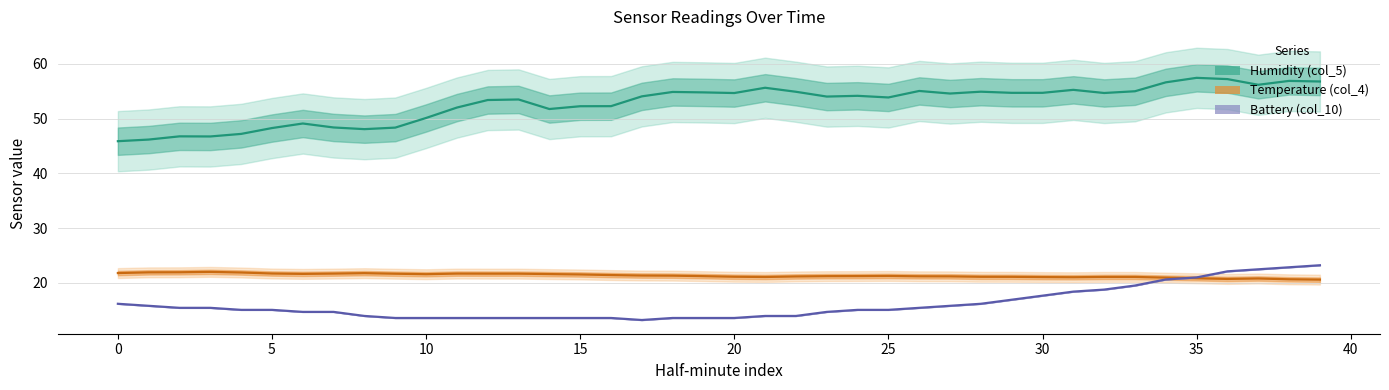

Which series has the largest range (max minus min)?

Humidity (col_5)